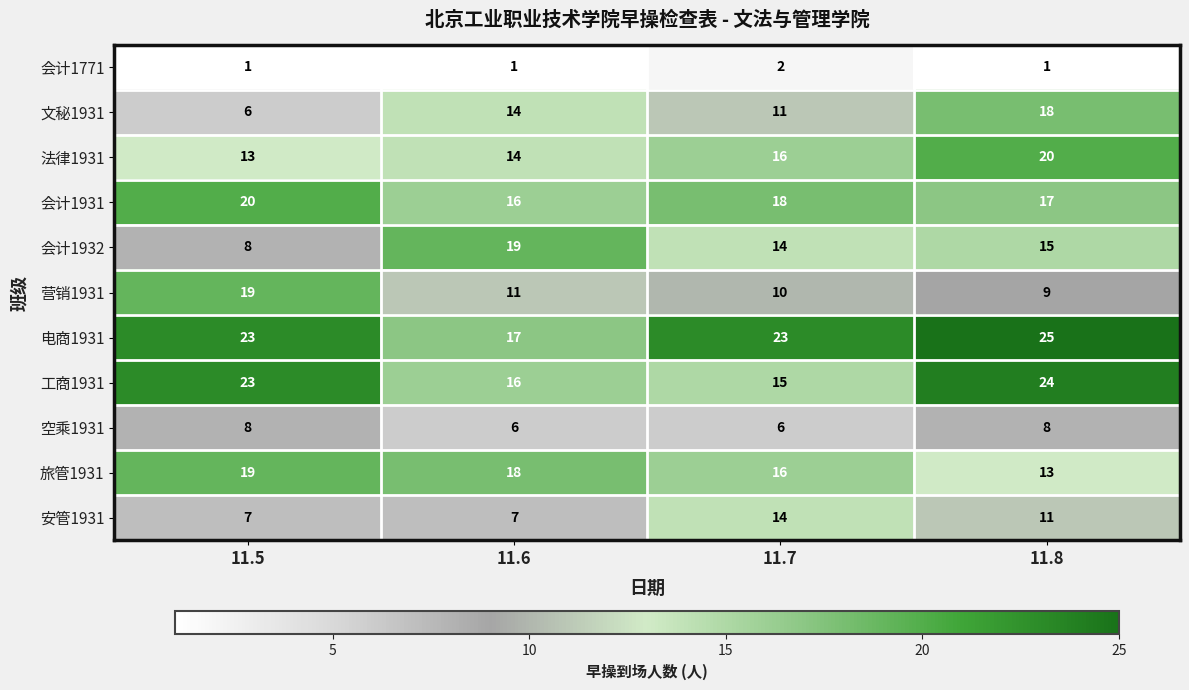

What is the difference between the 会计1932 values at 11.8 and 11.6?

4